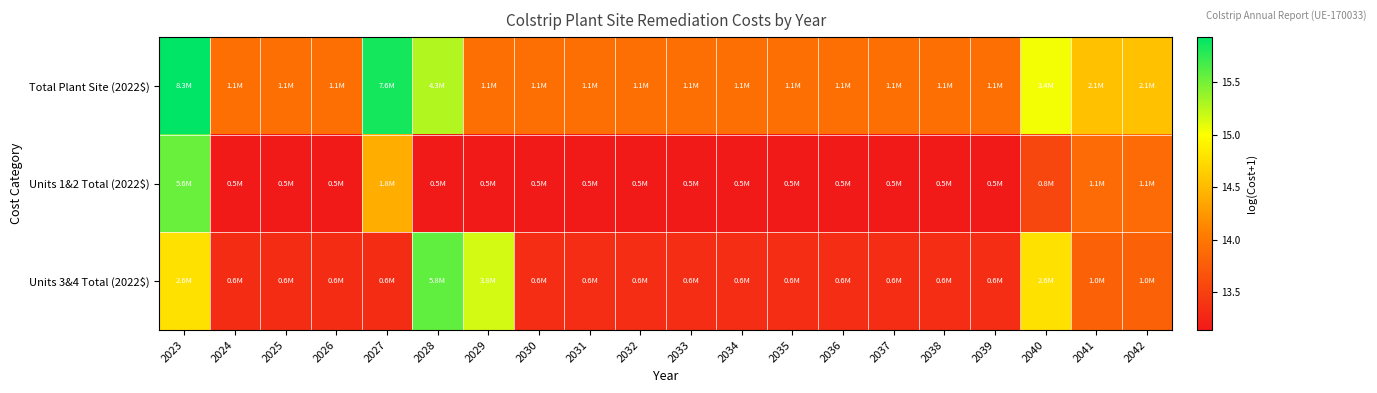

What is the greatest value displayed?

15.9